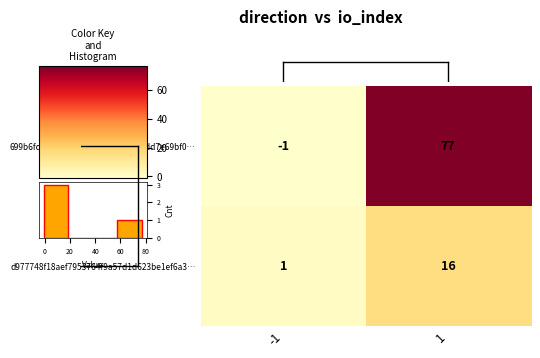

What is the sum of the 699b6fd5b39c6ed26f4d37252e4c5fdd7e69bf0… values at 1 and -1?

76